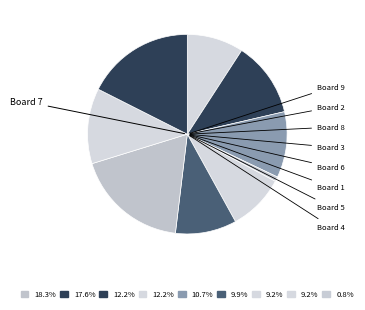

How many segments does this pie chart have?

9